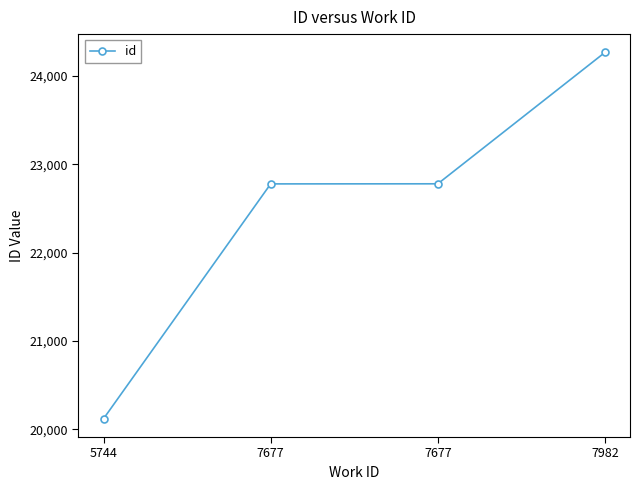

What is the value of the 1st point from the left?

20121